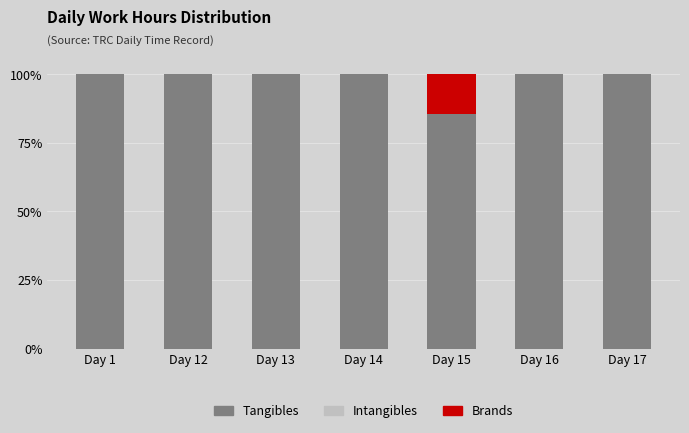

What is the total value across all series at Day 12?

100.0